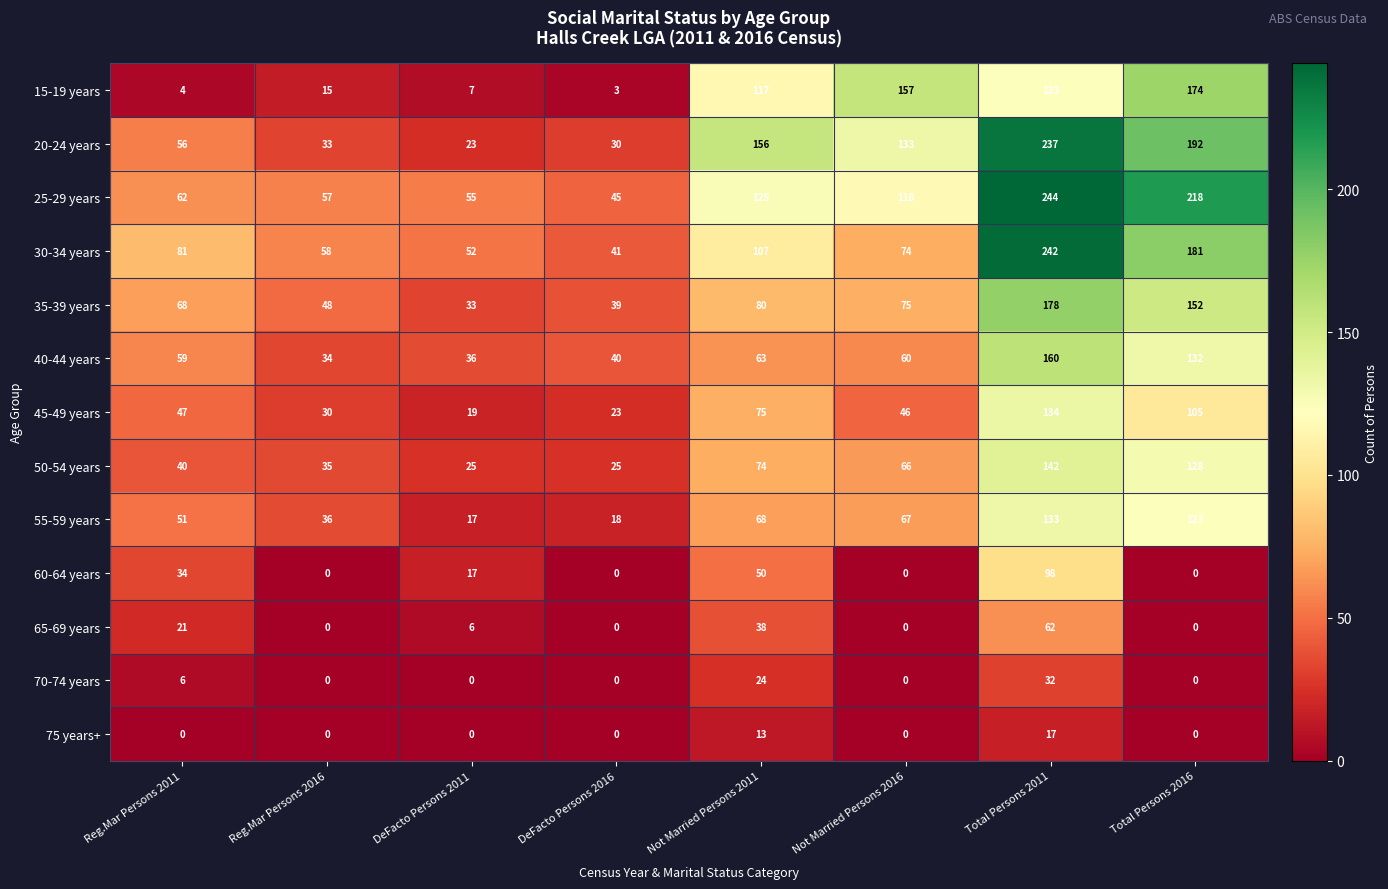

At which category is the sum across all series the highest?

Total Persons 2011